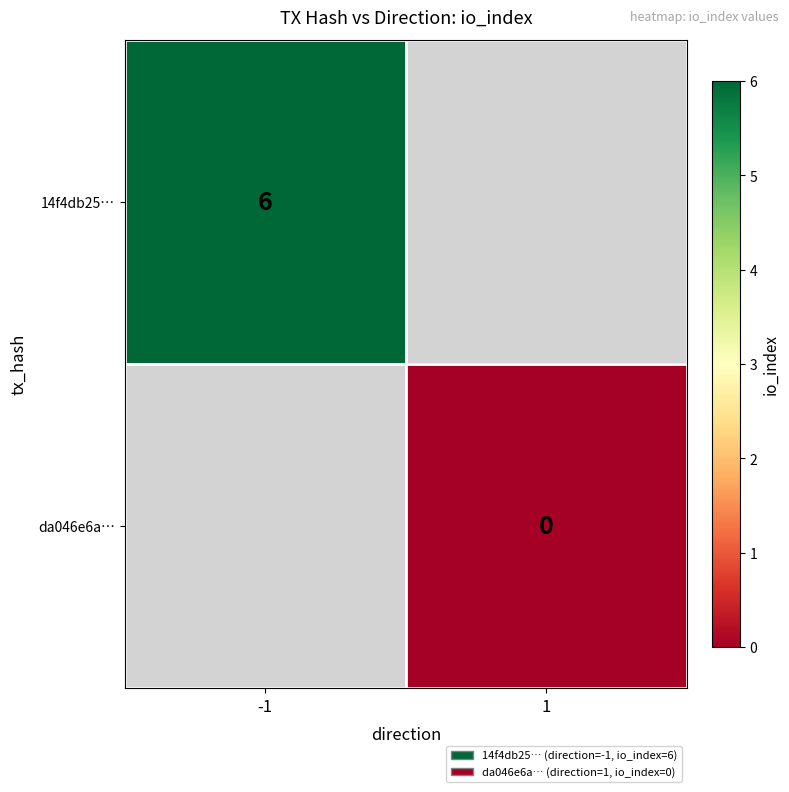

Is it true that 14f4db25… equals 6 at -1?

True